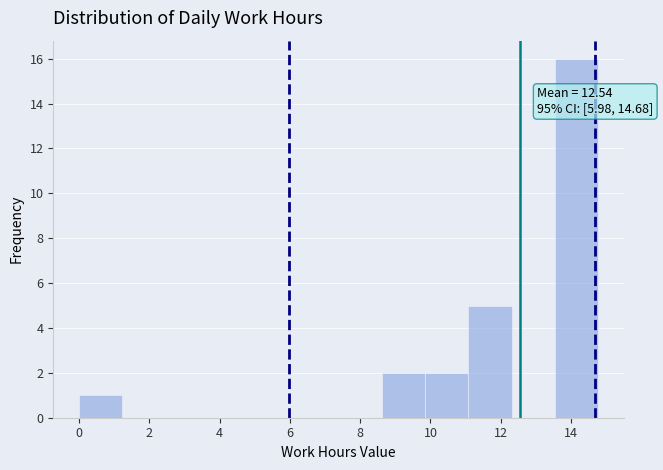

Over which range of the x-axis is the bar tallest?

13.6 to 14.8